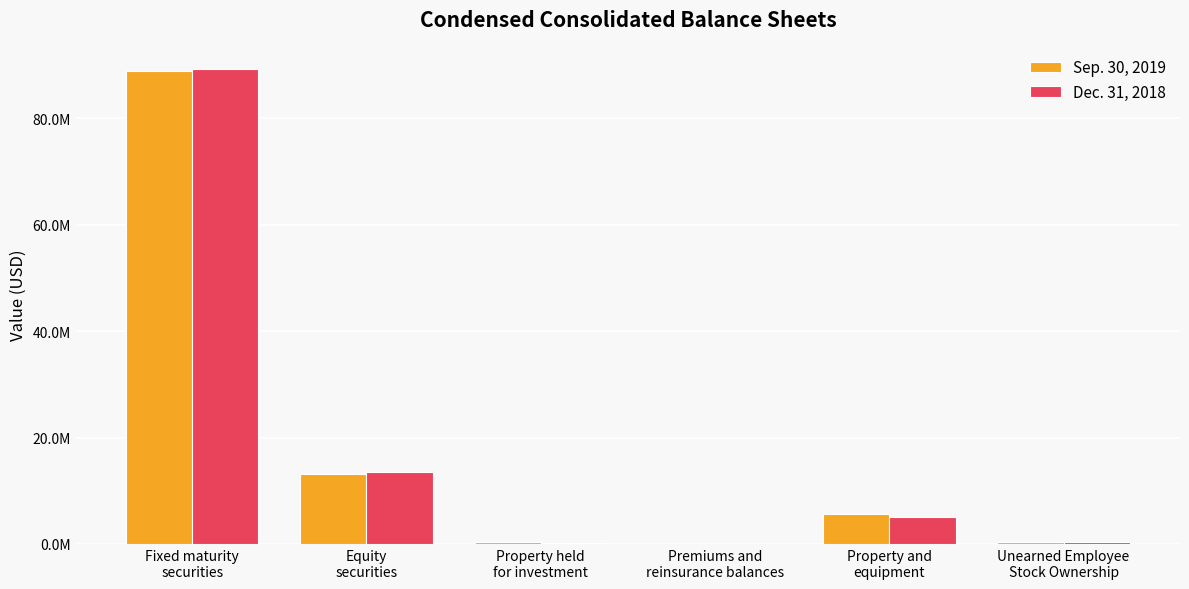

The Dec. 31, 2018 series shows 1044421 at Property and
equipment. True or false?

False